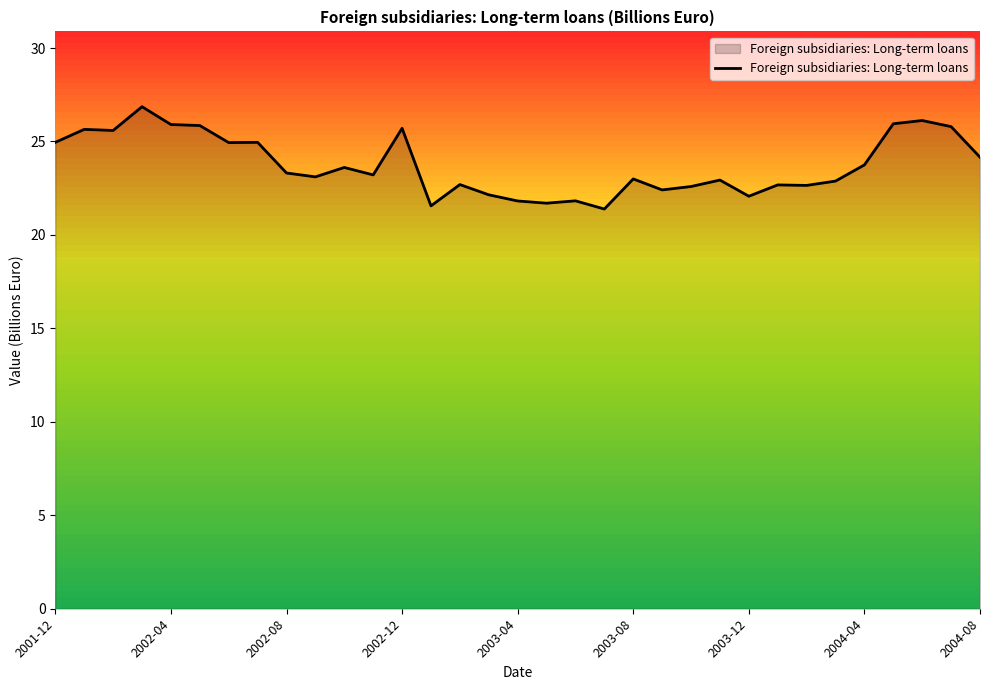

What is the difference between the maximum and minimum values?

5.5